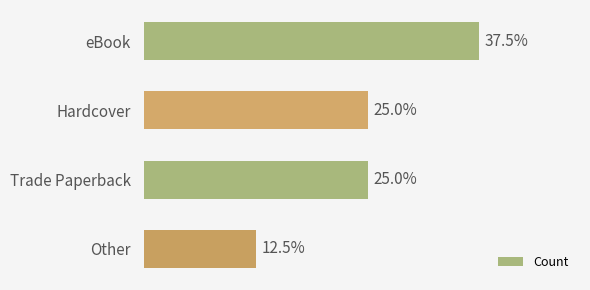

Does the chart contain any negative values?

No